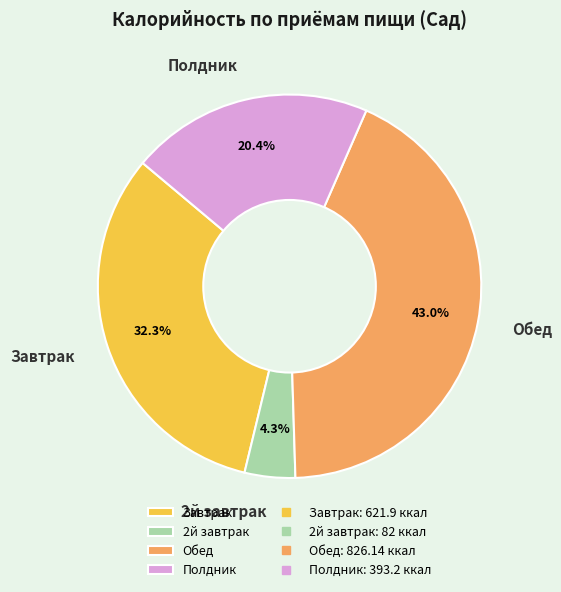

What is the ratio of the value at Обед to the value at Завтрак?

1.3